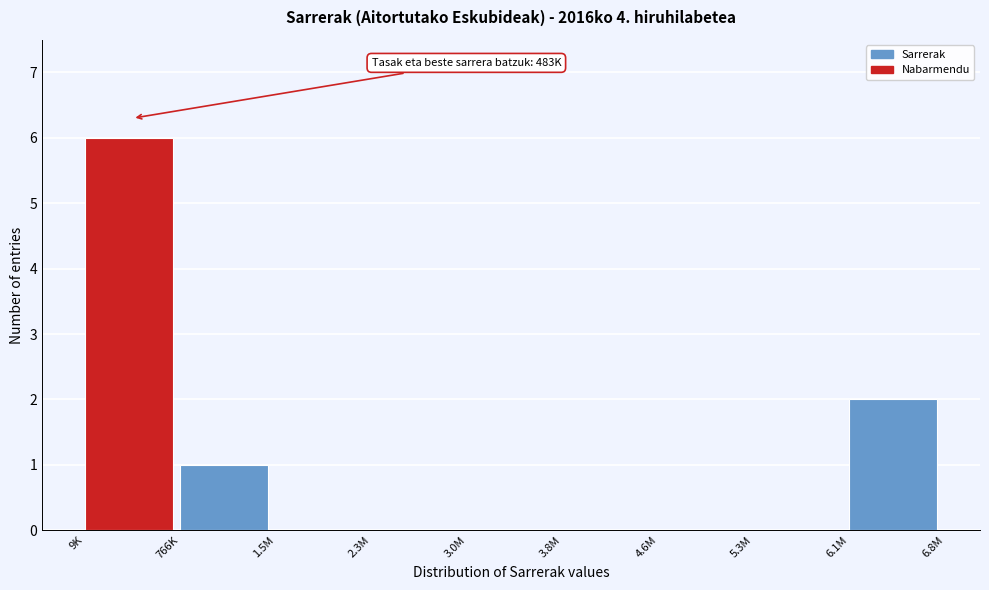

Reading right to left, extract all data points from this chart.

6.1M=2	5.3M=0	4.6M=0	3.8M=0	3.0M=0	2.3M=0	1.5M=0	766K=1	9K=6